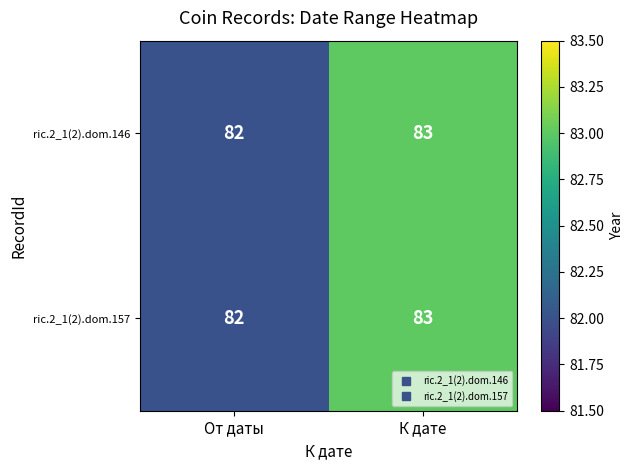

Is it true that ric.2_1(2).dom.146 equals 121 at К дате?

False